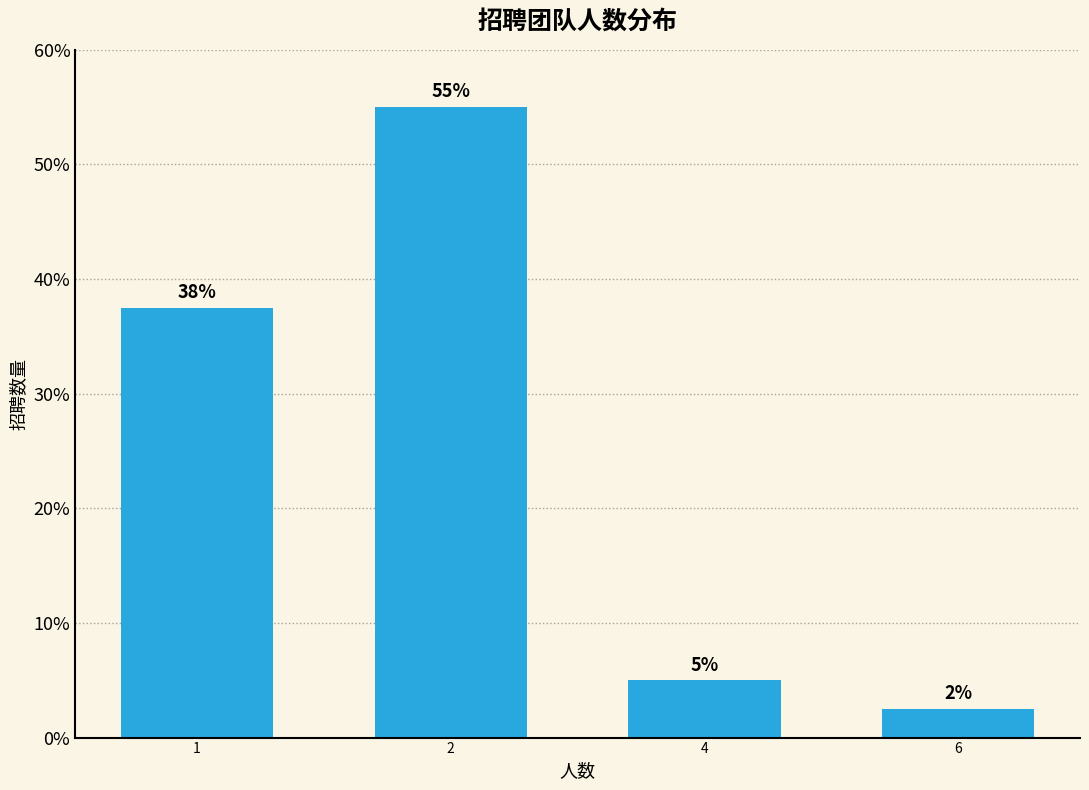

What is the value of the 2nd bar from the left?

55.0